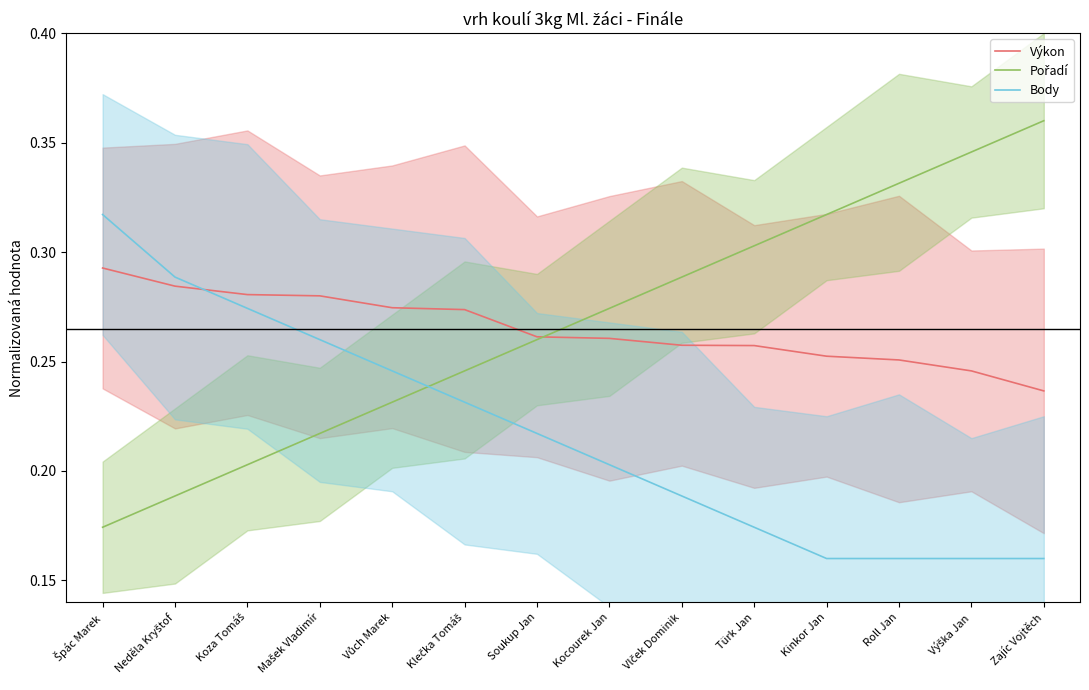

Which has a higher value, Klečka Tomáš or Mašek Vladimír?

Mašek Vladimír